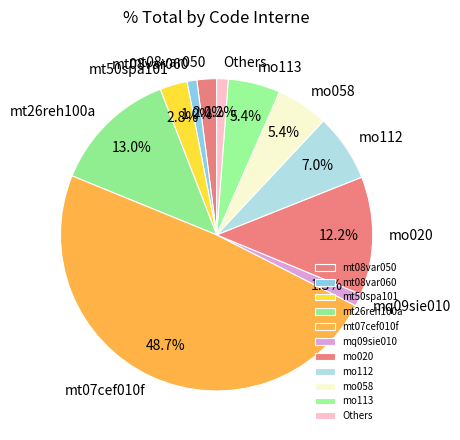

True or false: mo058 accounts for 1% of the total.

False